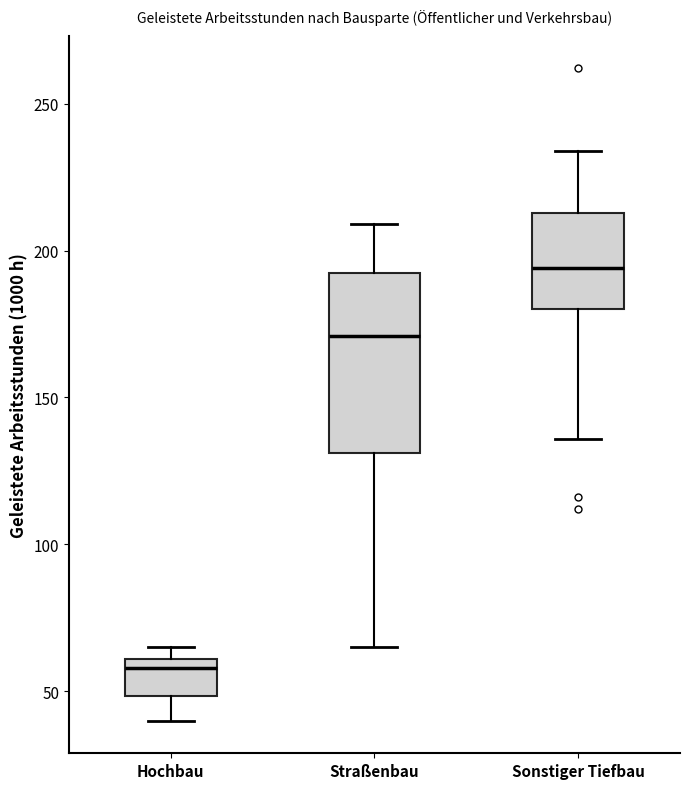

Reading left to right, transcribe this box plot: for each box, give where its median line is, the range the box spans, and where its two whiskers end, as read against the y-axis. The values are not printed on the chart, so give them approximately, as read against the axis.

Hochbau: median 60 (just below the box's upper edge), box 50 to 60, whiskers 40 to 65
Straßenbau: median 170, box 130 to 195, whiskers 65 to 210
Sonstiger Tiefbau: median 195, box 180 to 215, whiskers 135 to 235